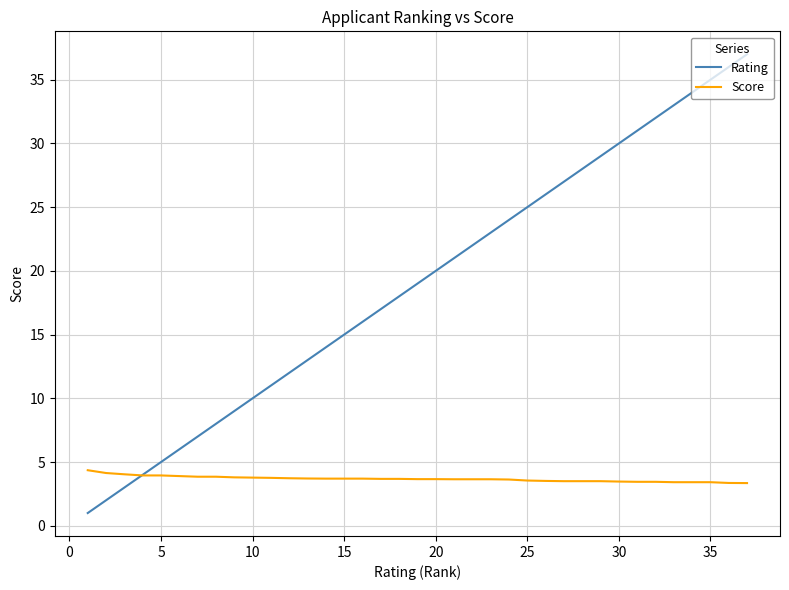

Rank the series by their average value, from highest to lowest.

Rating, Score